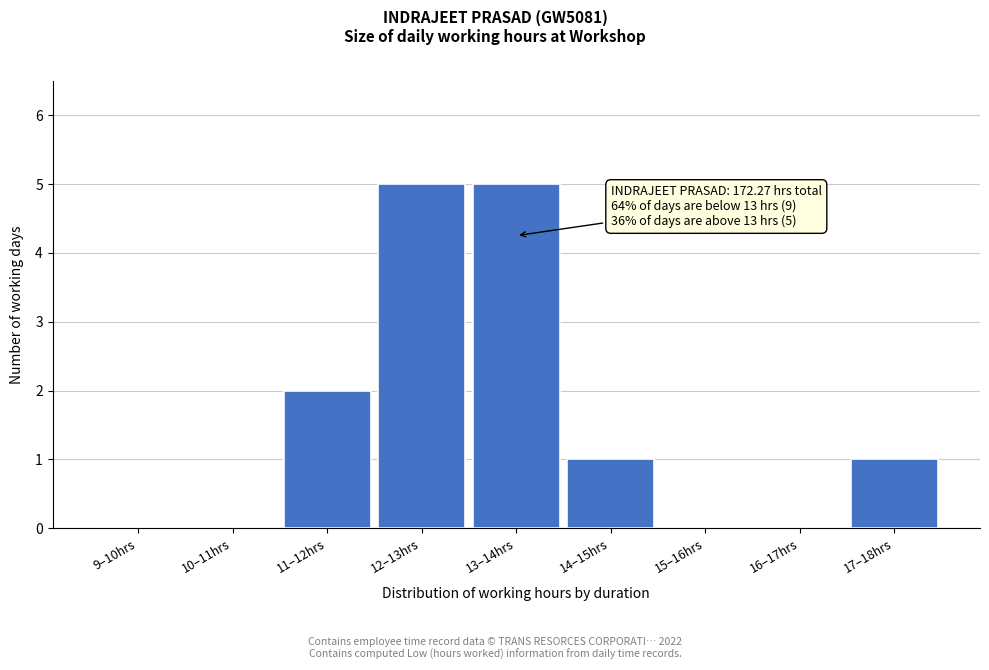

Reading right to left, list all the values displayed in this chart.

17–18hrs=1	16–17hrs=0	15–16hrs=0	14–15hrs=1	13–14hrs=5	12–13hrs=5	11–12hrs=2	10–11hrs=0	9–10hrs=0